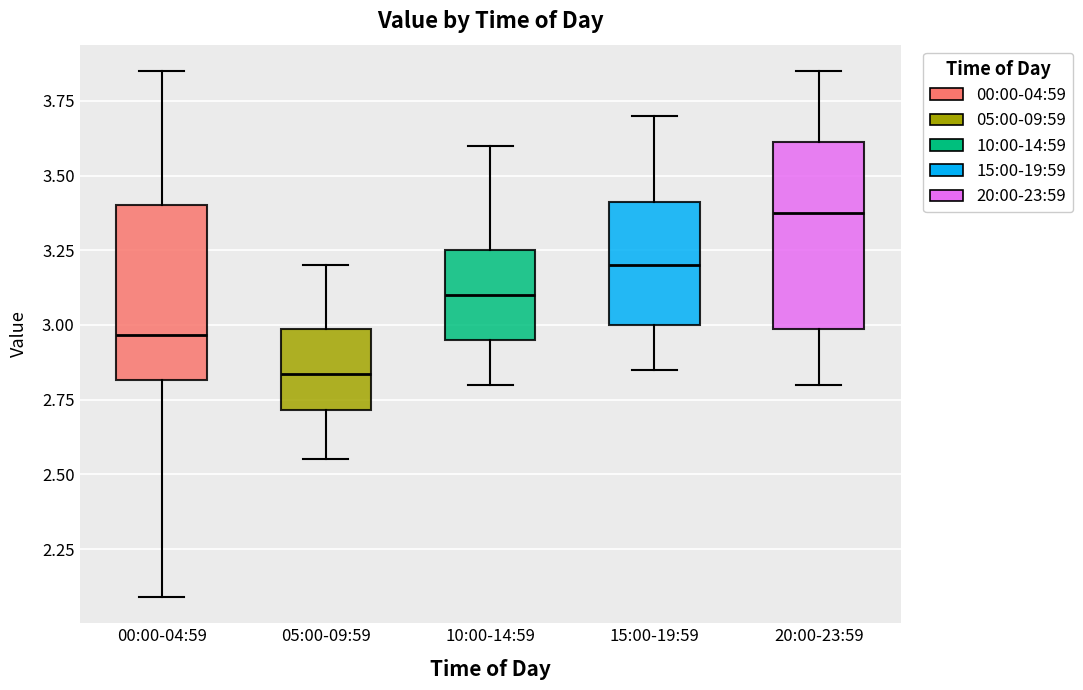

Reading left to right, read every box against the y-axis: the position of its median line, the range the box covers, and the ends of its whiskers. The values are not printed on the chart, so give them approximately, as read against the axis.

00:00-04:59: median 2.95, box 2.80 to 3.40, whiskers 2.10 to 3.85
05:00-09:59: median 2.85, box 2.70 to 3.00, whiskers 2.55 to 3.20
10:00-14:59: median 3.10, box 2.95 to 3.25, whiskers 2.80 to 3.60
15:00-19:59: median 3.20, box 3.00 to 3.40, whiskers 2.85 to 3.70
20:00-23:59: median 3.40, box 3.00 to 3.60, whiskers 2.80 to 3.85